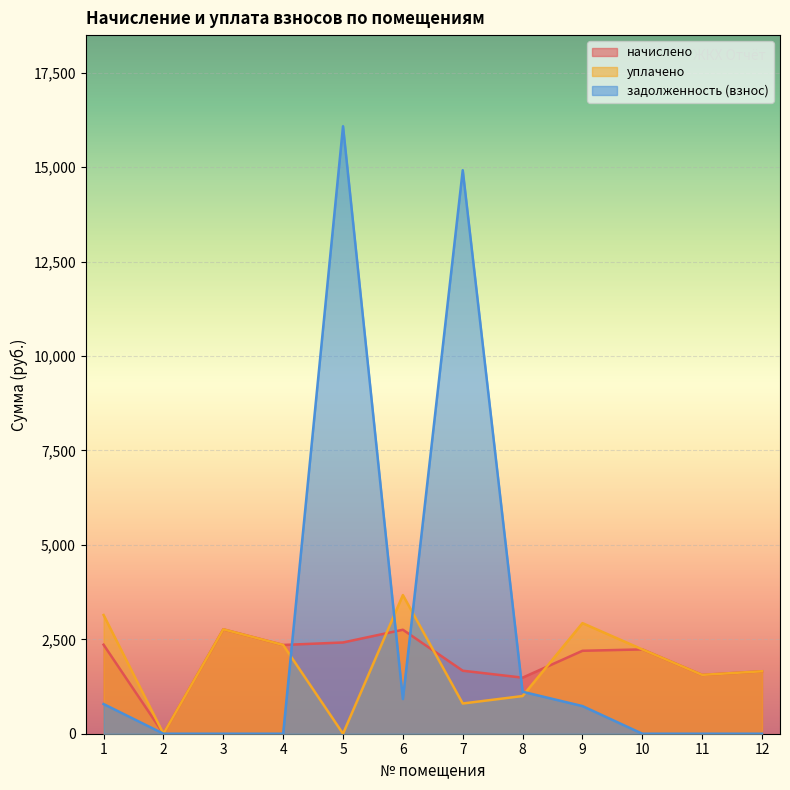

Where is the first local minimum for начислено?

2